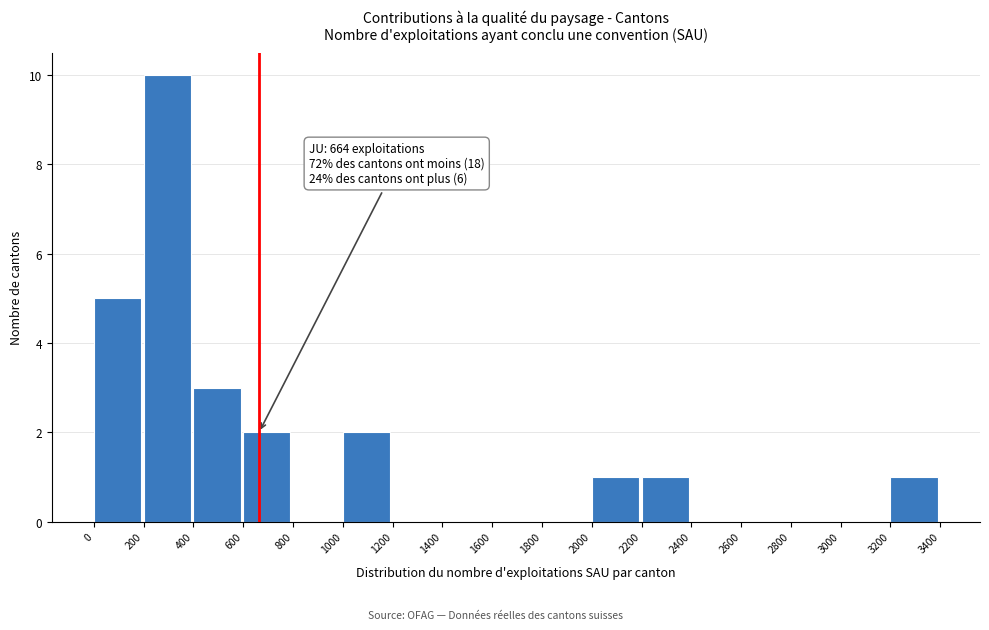

Over which range of the x-axis is the bar tallest?

200 to 400